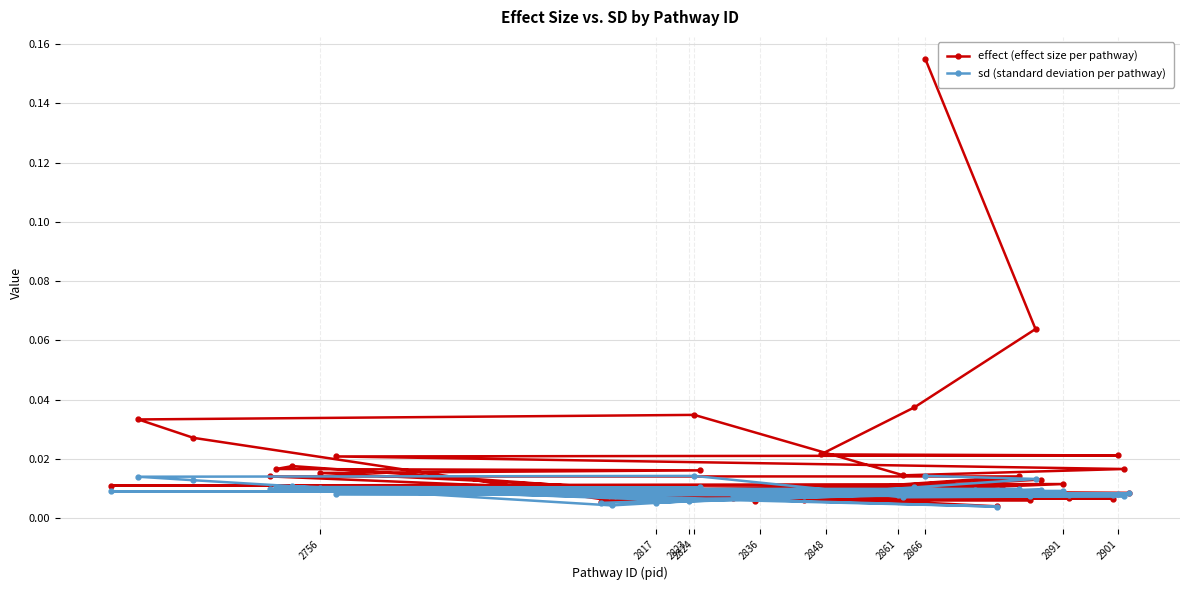

List the series in order of their overall mean, highest first.

effect (effect size per pathway), sd (standard deviation per pathway)